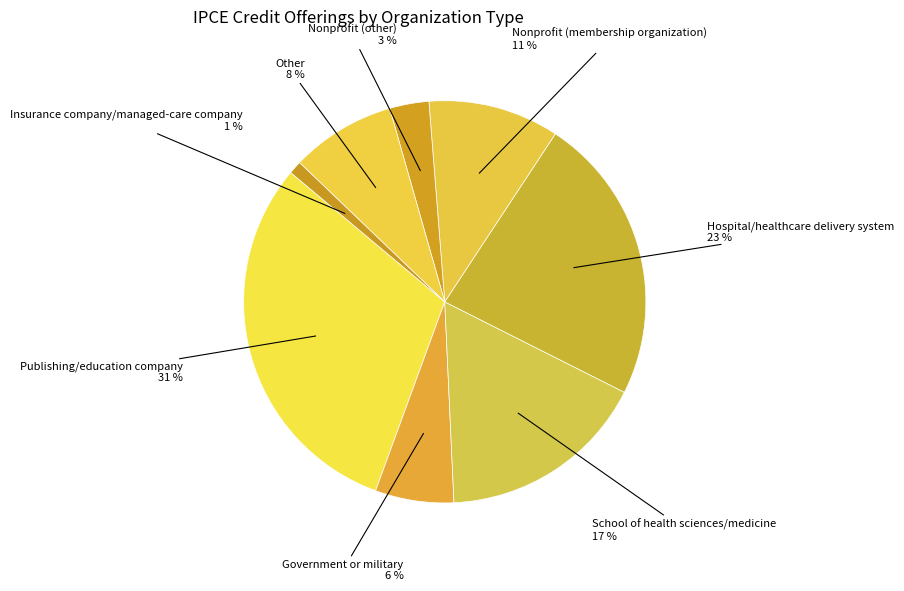

Which has a higher value, Nonprofit (membership organization) or Other?

Nonprofit (membership organization)